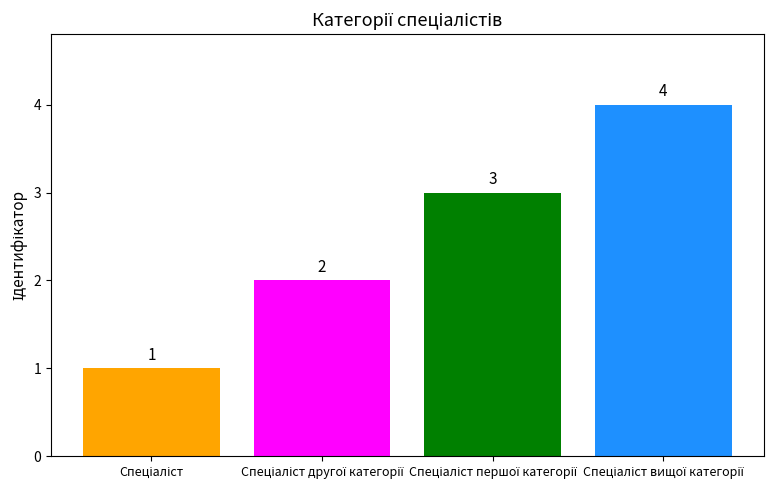

What is the sum of all values?

10